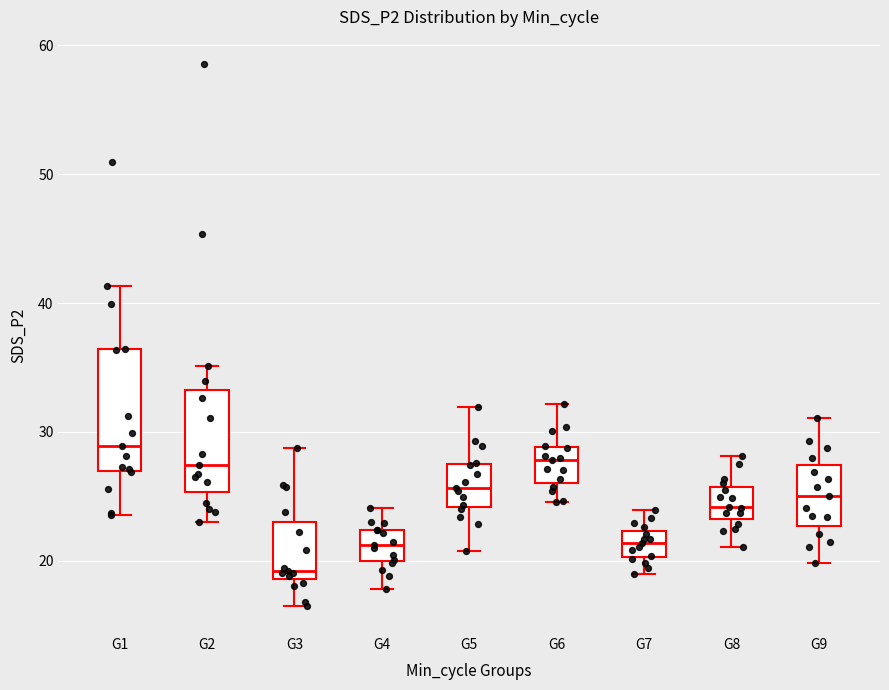

Reading left to right, transcribe this box plot: for each box, give where its median line is, the range the box spans, and where its two whiskers end, as read against the y-axis. The values are not printed on the chart, so give them approximately, as read against the axis.

G1: median 29, box 27 to 36, whiskers 24 to 41
G2: median 27, box 25 to 33, whiskers 23 to 35
G3: median 19 (just above the box's lower edge), box 19 to 23, whiskers 17 to 29
G4: median 21, box 20 to 22, whiskers 18 to 24
G5: median 26, box 24 to 28, whiskers 21 to 32
G6: median 28, box 26 to 29, whiskers 25 to 32
G7: median 21, box 20 to 22, whiskers 19 to 24
G8: median 24, box 23 to 26, whiskers 21 to 28
G9: median 25, box 23 to 27, whiskers 20 to 31